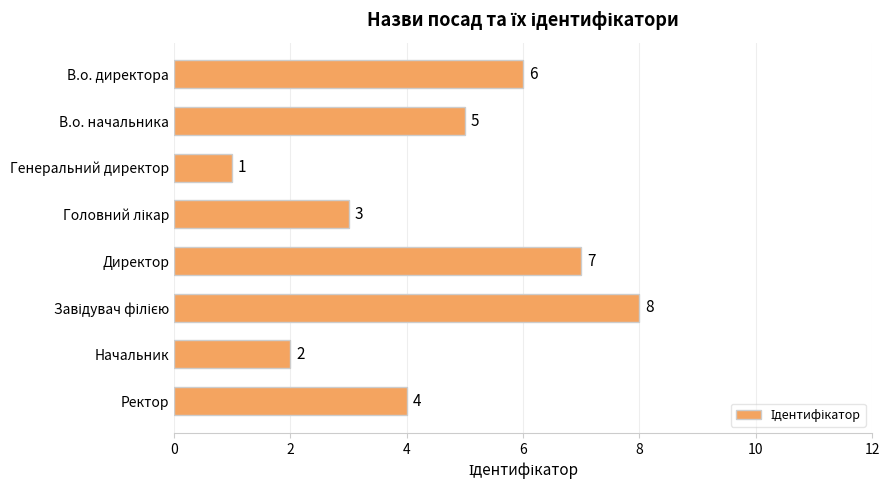

Approximately how many times larger is the value at Начальник compared to Генеральний директор?

2.0